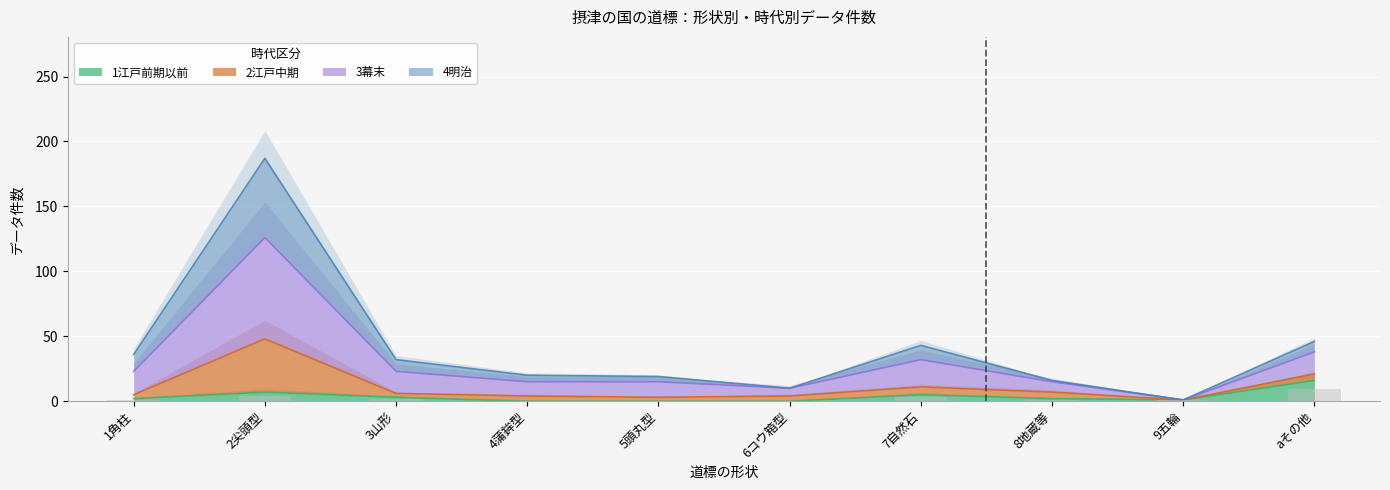

Is it true that 1江戸前期以前 equals 6 at aその他?

False